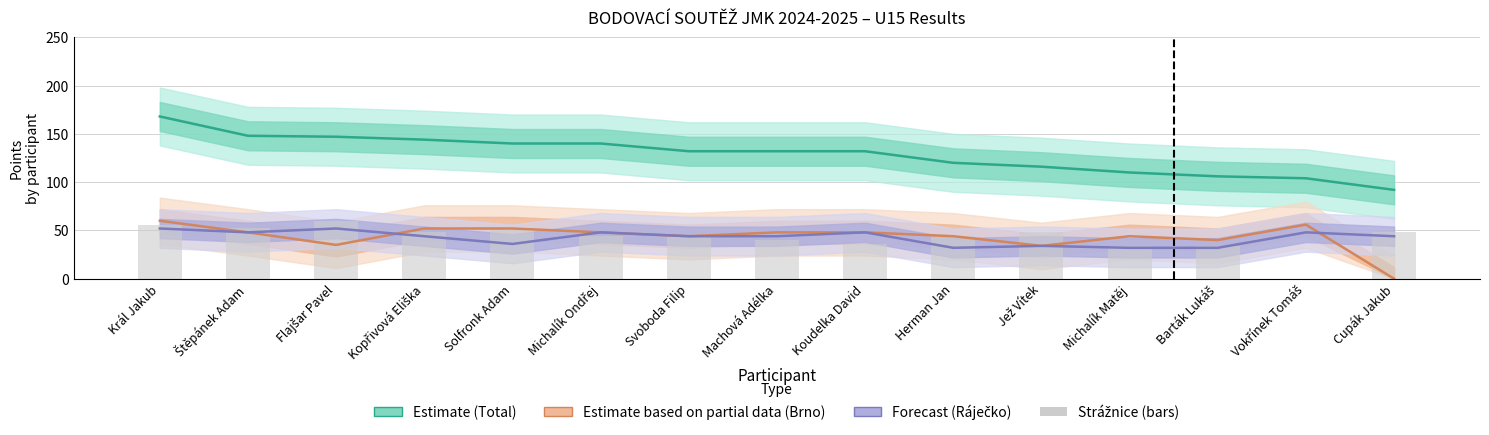

Reading left to right, extract all data points from this chart.

Estimate (Total): 168	148	147	144	140	140	132	132	132	120	116	110	106	104	92
Estimate based on partial data (Brno): 60	48	35	52	52	48	44	48	48	44	34	44	40	56	0
Forecast (Ráječko): 52	48	52	44	36	48	44	44	48	32	34	32	32	48	44
Strážnice: 56	52	60	48	52	44	44	40	36	44	48	34	34	0	48